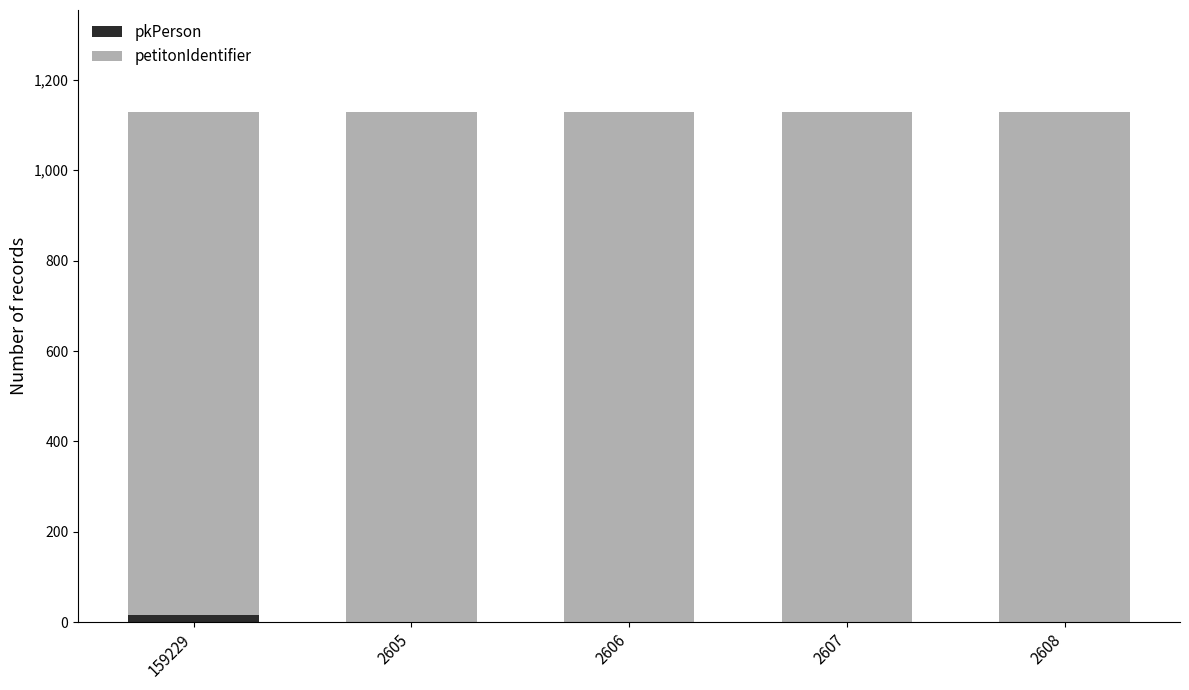

What is the sum of all pkPerson values?

17.0